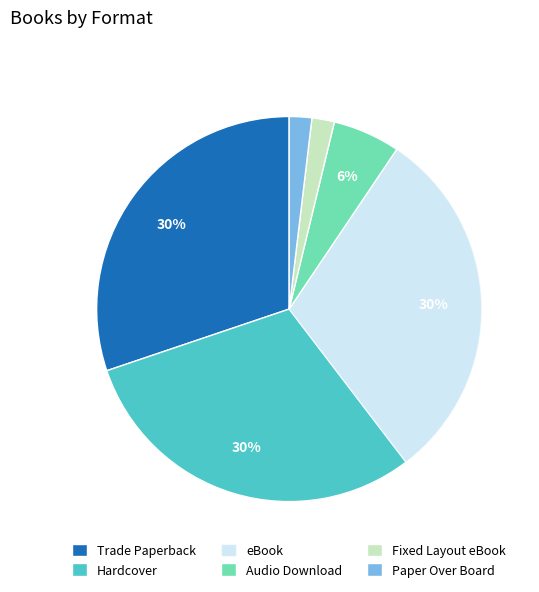

Is the sum of eBook and Hardcover greater than half?

Yes